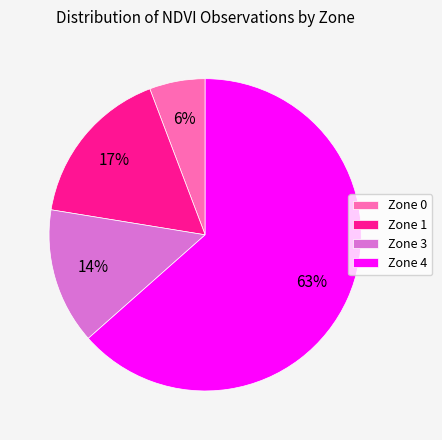

Combined, do Zone 4 and Zone 0 account for over 50%?

Yes